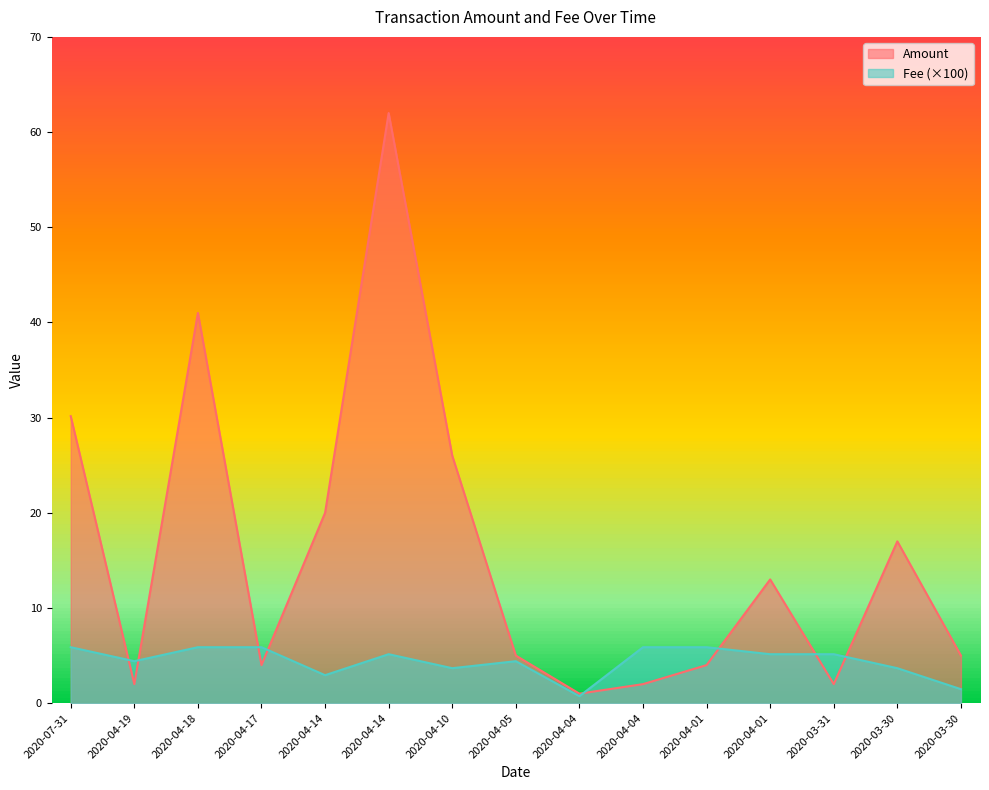

Where is Fee nearest to the value 3?

2020-04-14